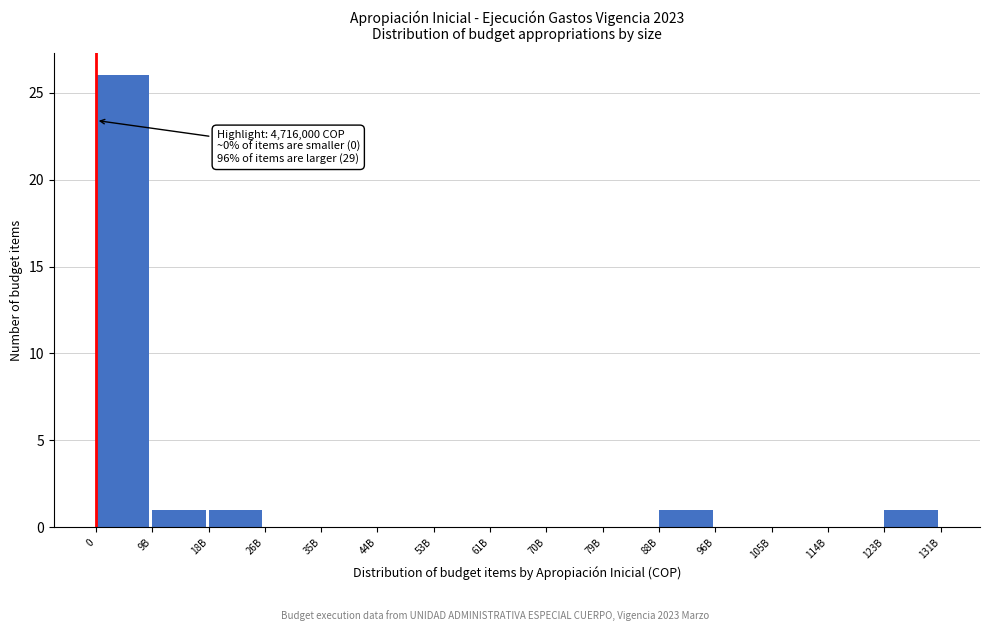

True or false: the data shows -15 at 35B.

False